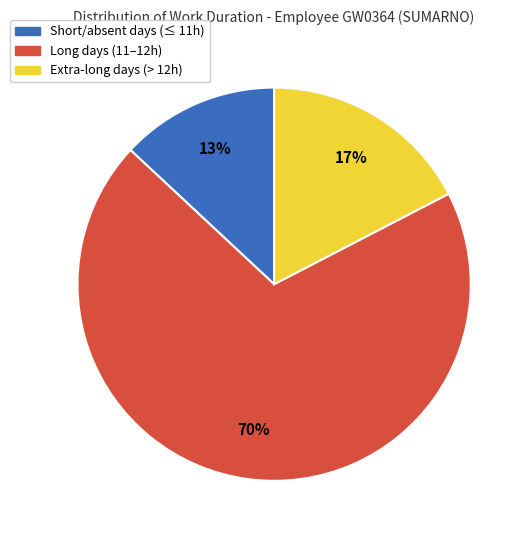

How many slices are in this pie chart?

3